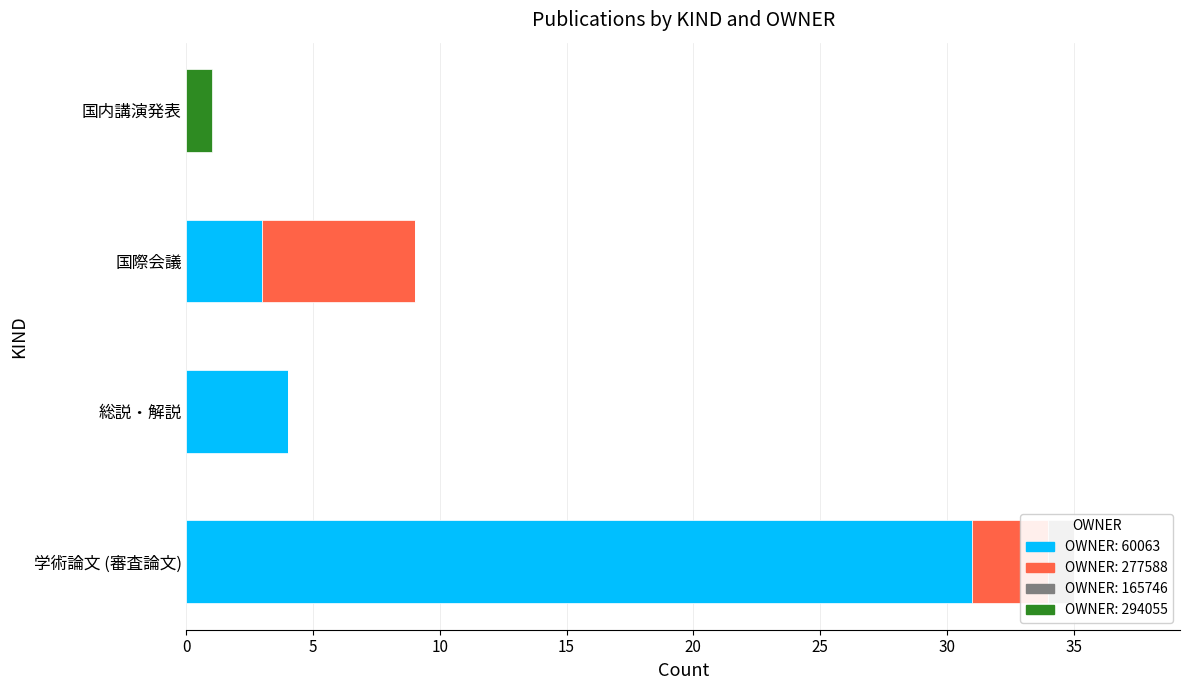

How many bars are there in each group?

4